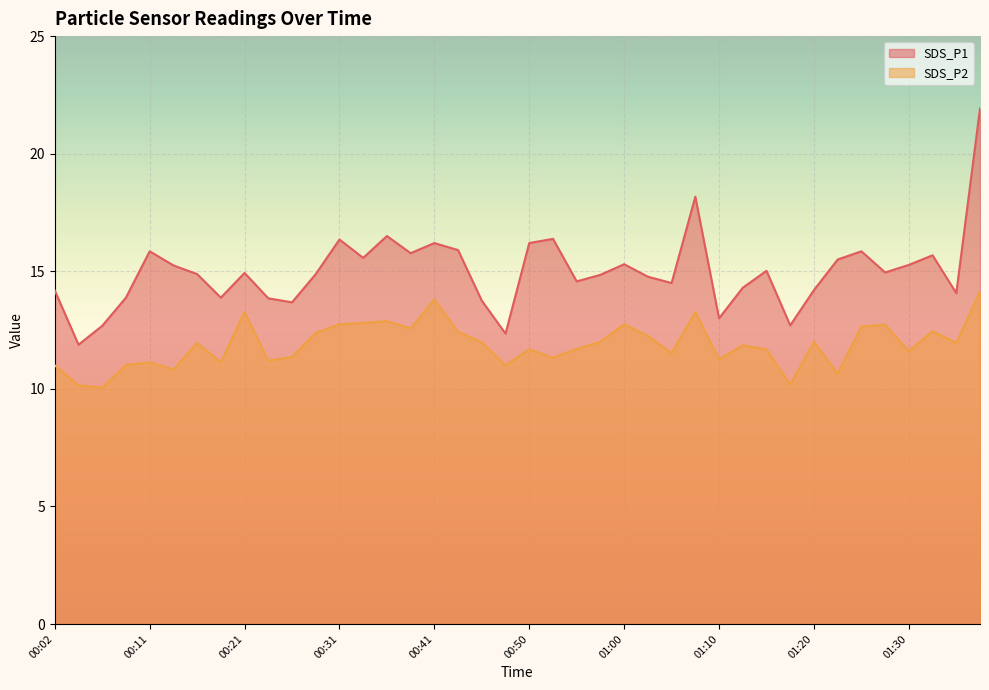

How many interior local peaks does the SDS_P1 series have?

11